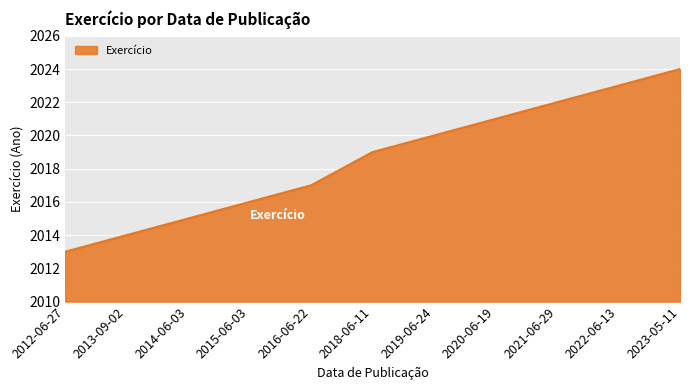

Rank the categories by value from lowest to highest.

2012-06-27, 2013-09-02, 2014-06-03, 2015-06-03, 2016-06-22, 2018-06-11, 2019-06-24, 2020-06-19, 2021-06-29, 2022-06-13, 2023-05-11